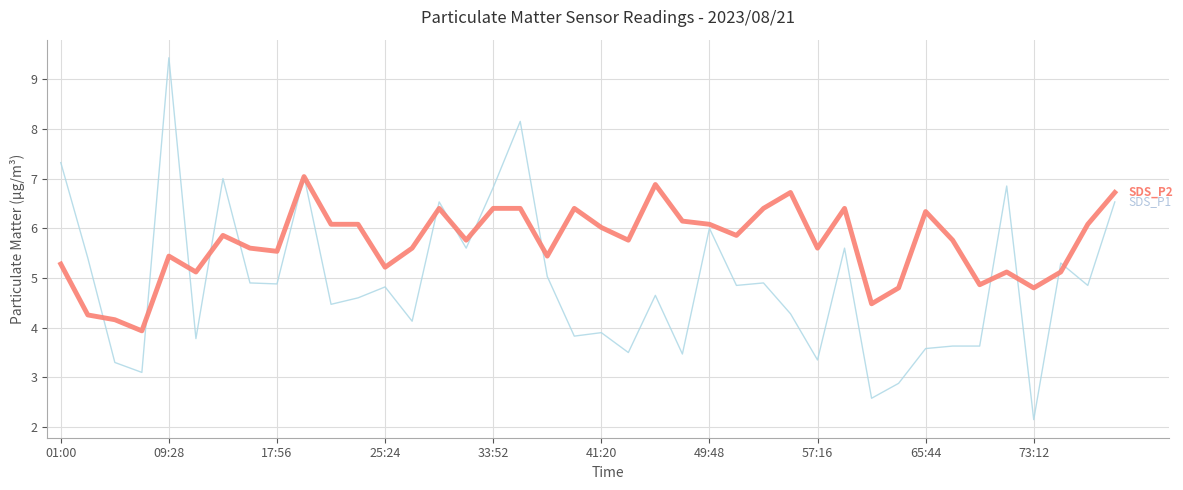

What is the maximum value shown in the chart?

9.4